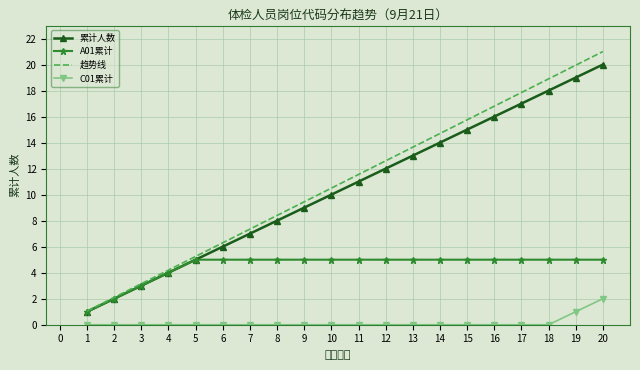

Which series has the largest range (max minus min)?

趋势线